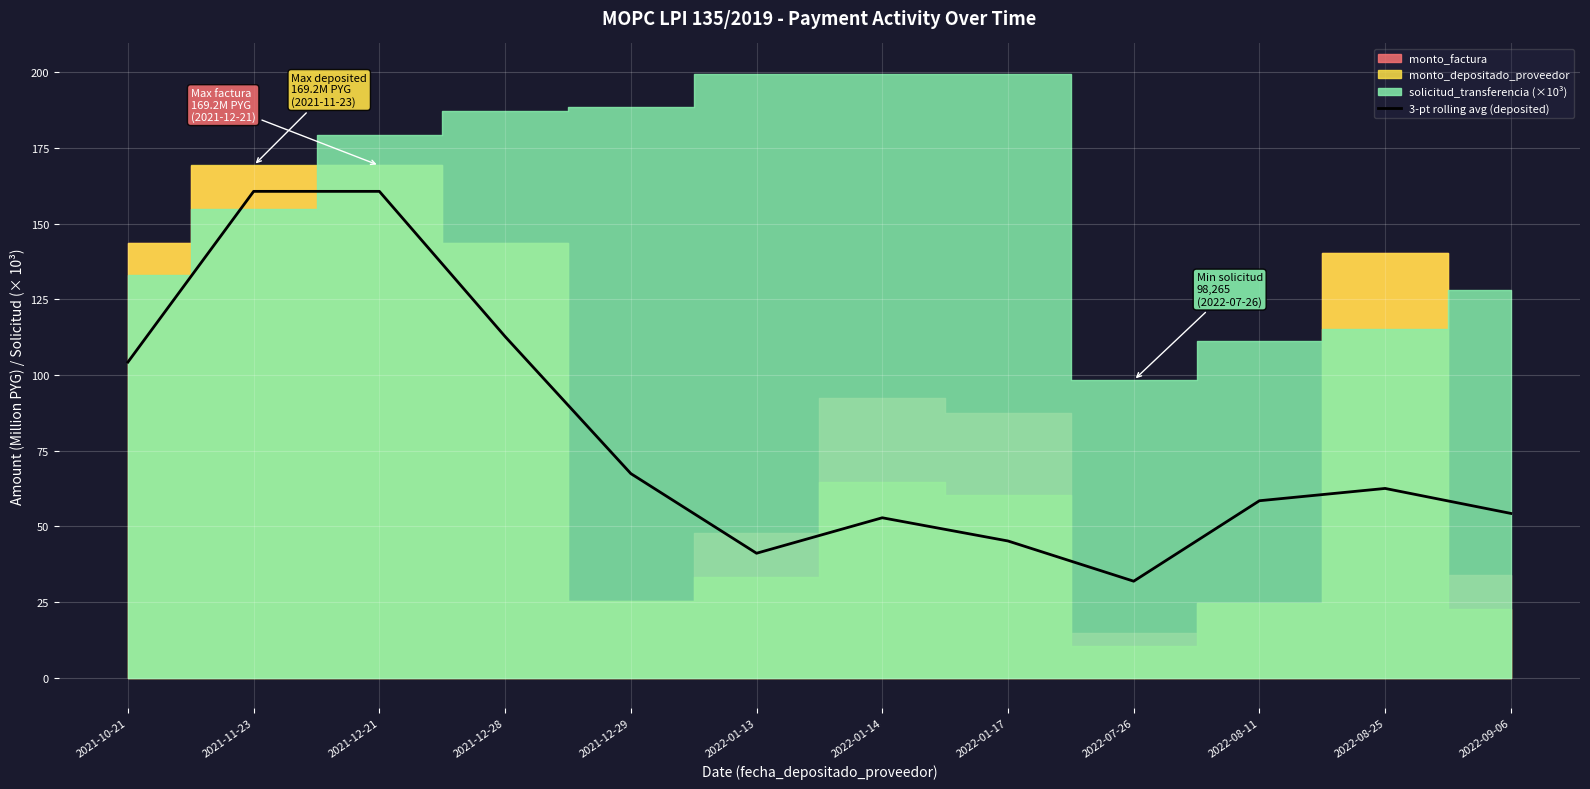

How many values are below 62?

6